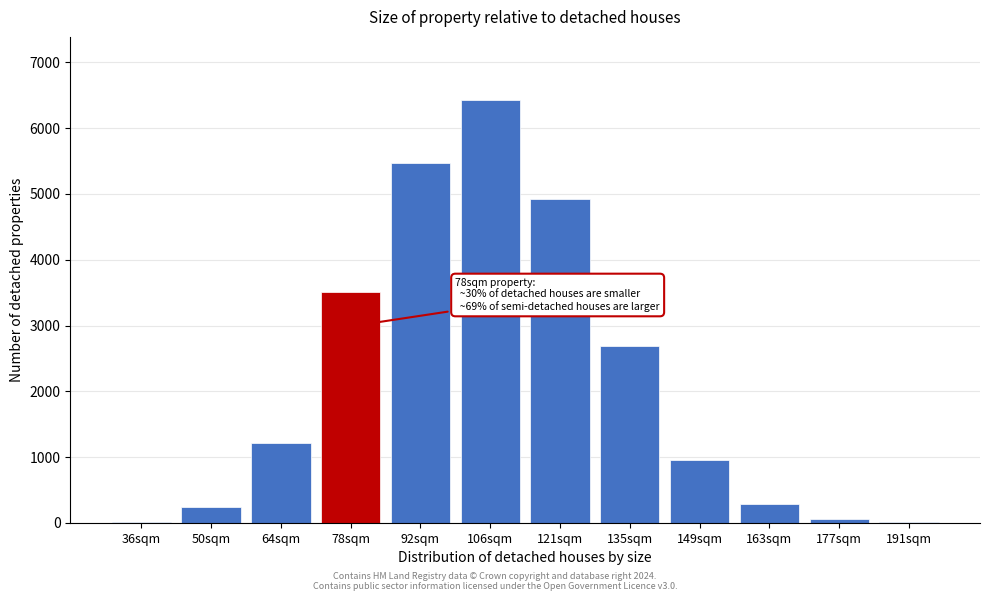

Which label corresponds to the largest value in the chart?

106sqm